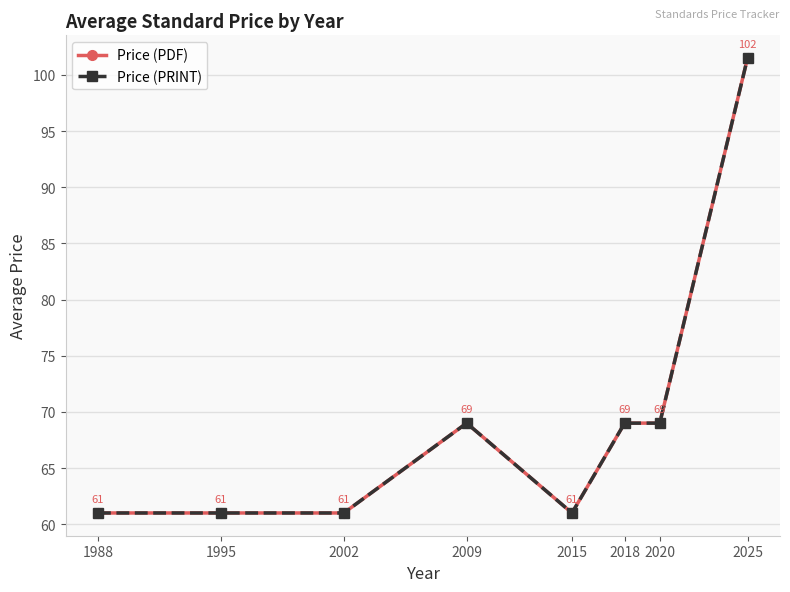

Read the Price (PDF) value at 1995.

61.0